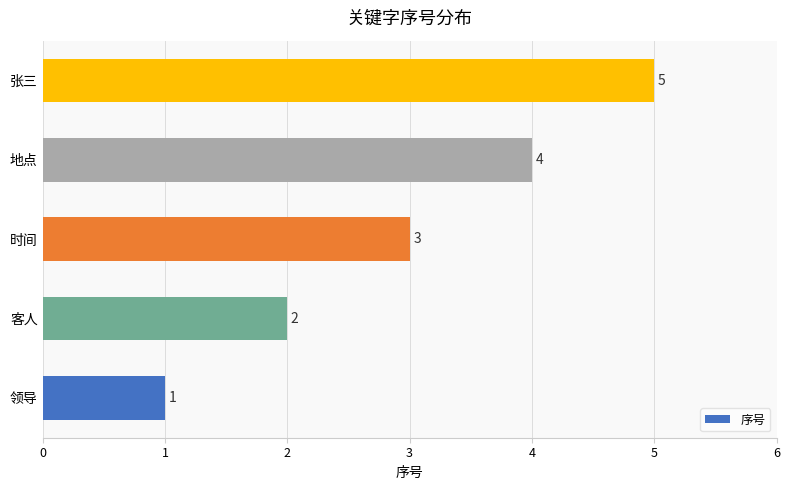

Count the values in the range 2 to 4.

3